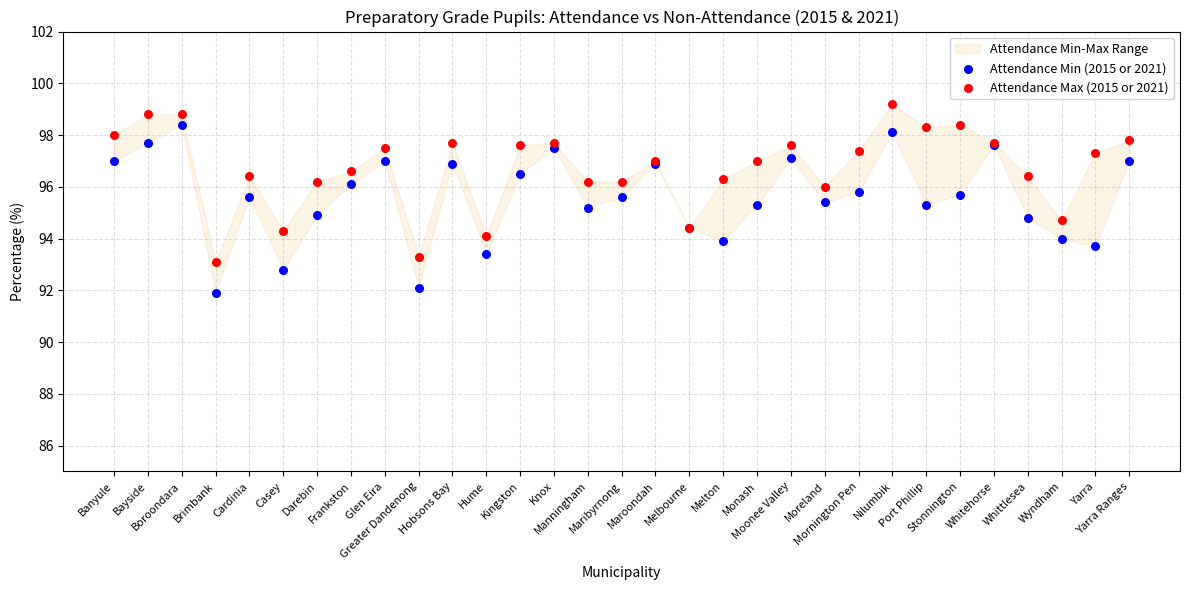

Which series has the widest spread of Y values?

Attendance Min (2015 or 2021)